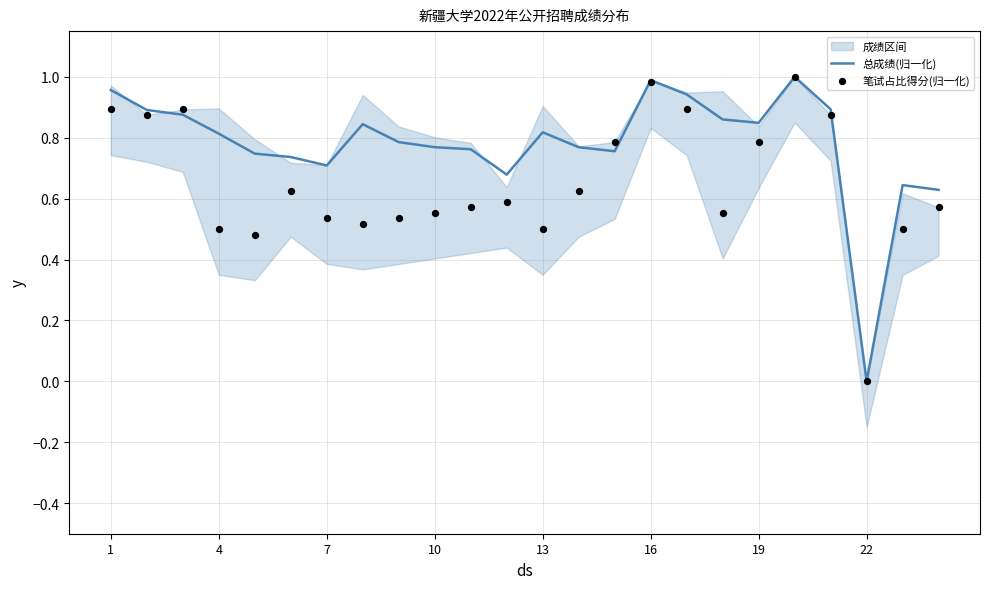

True or false: 总成绩(归一化) has a value of 1.0 at 16.

True